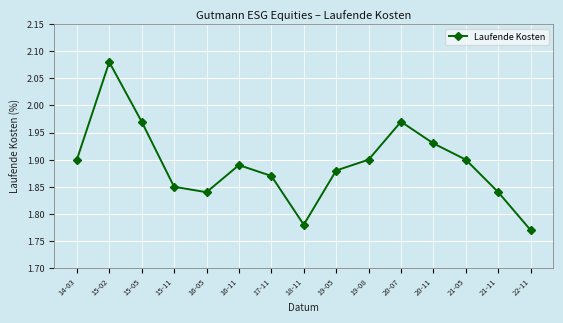

The chart shows a value of 3.3 at 15-05. True or false?

False